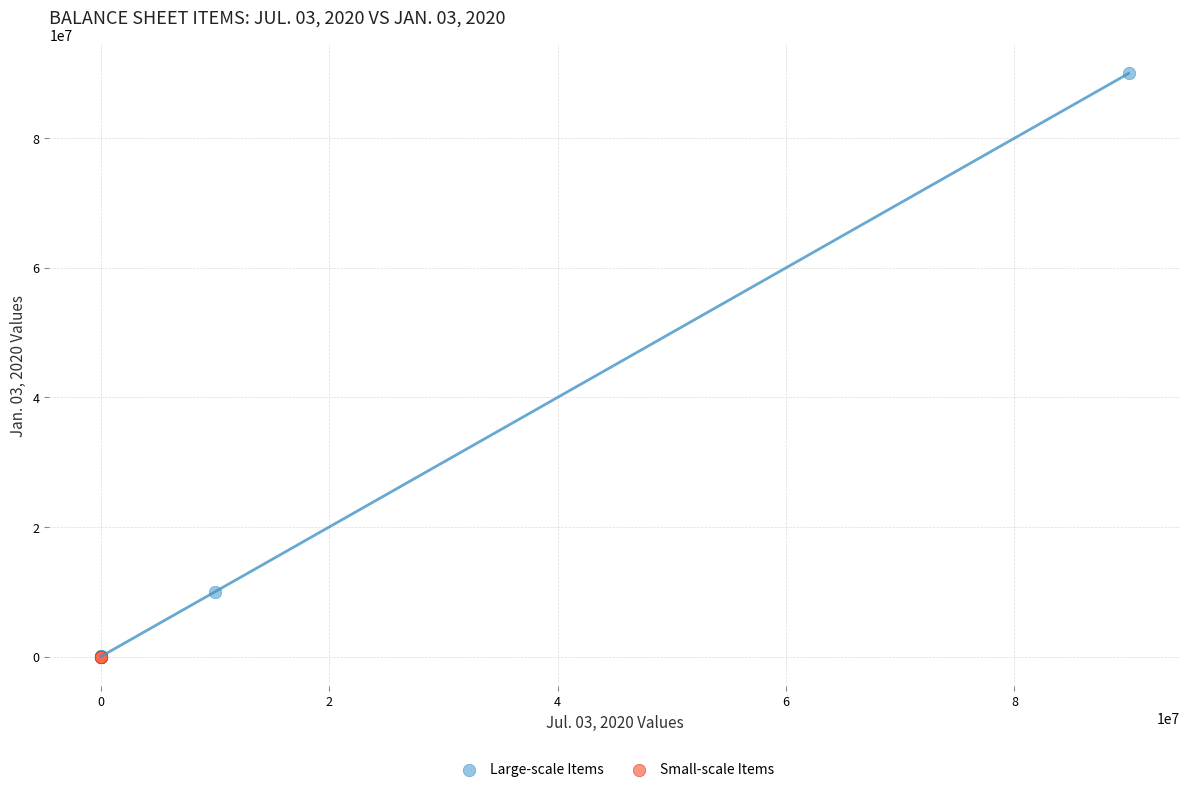

Which series contains the highest Y value?

Large-scale Items